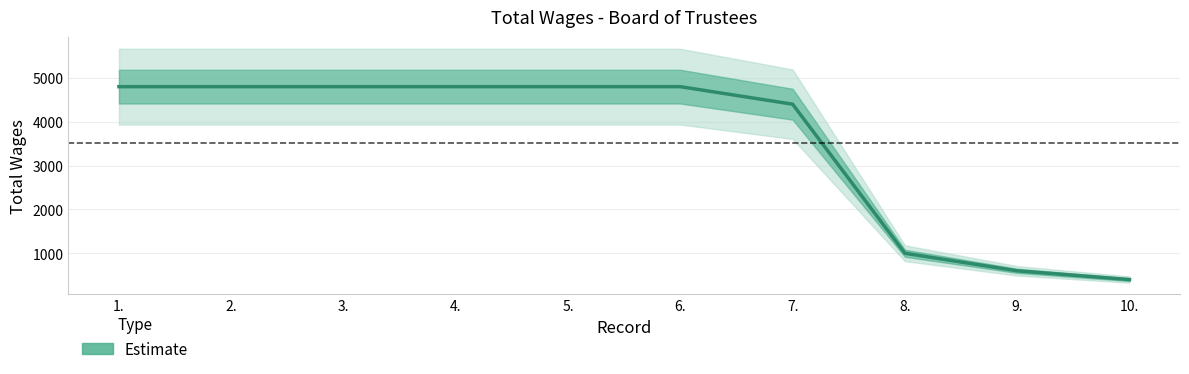

Reading left to right, extract all data points from this chart.

4800	4800	4800	4800	4800	4800	4400	1000	600	400